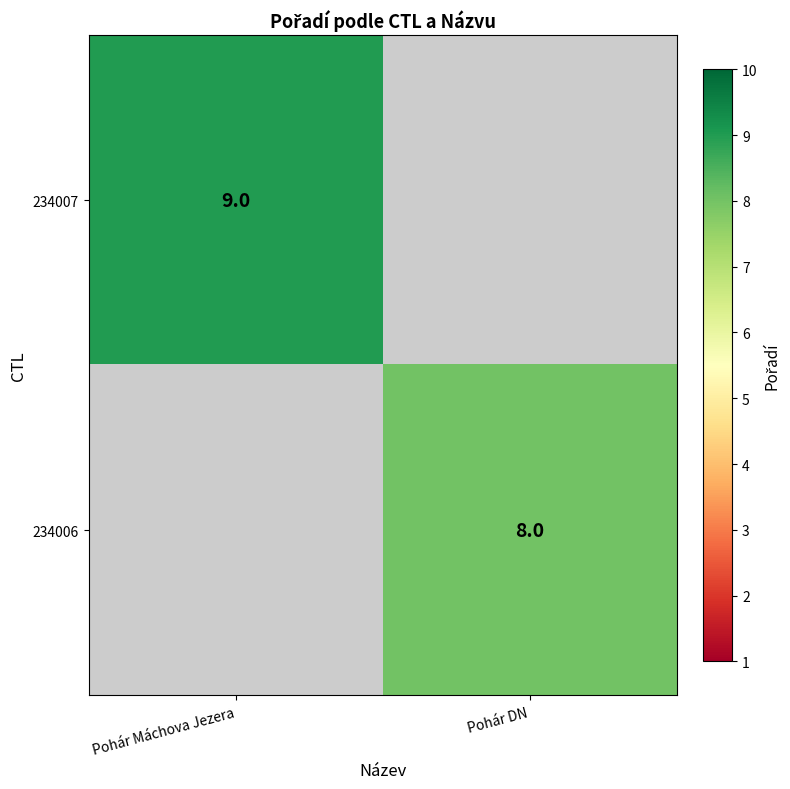

How many data points does each series have?

2